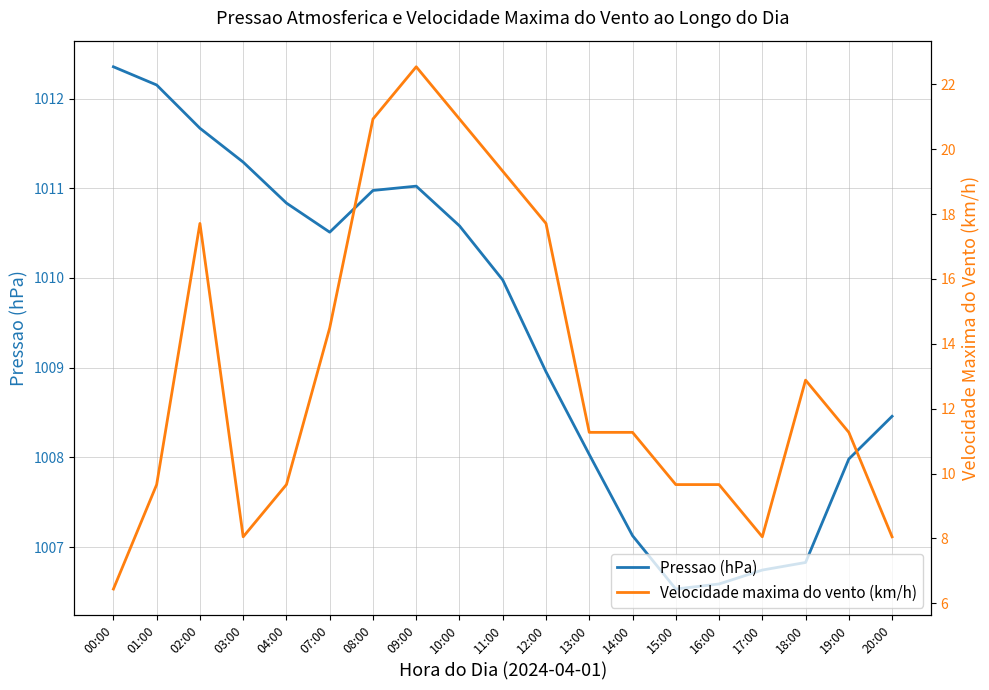

Rank the series by their average value, from highest to lowest.

Pressao (hPa), Velocidade maxima do vento (km/h)